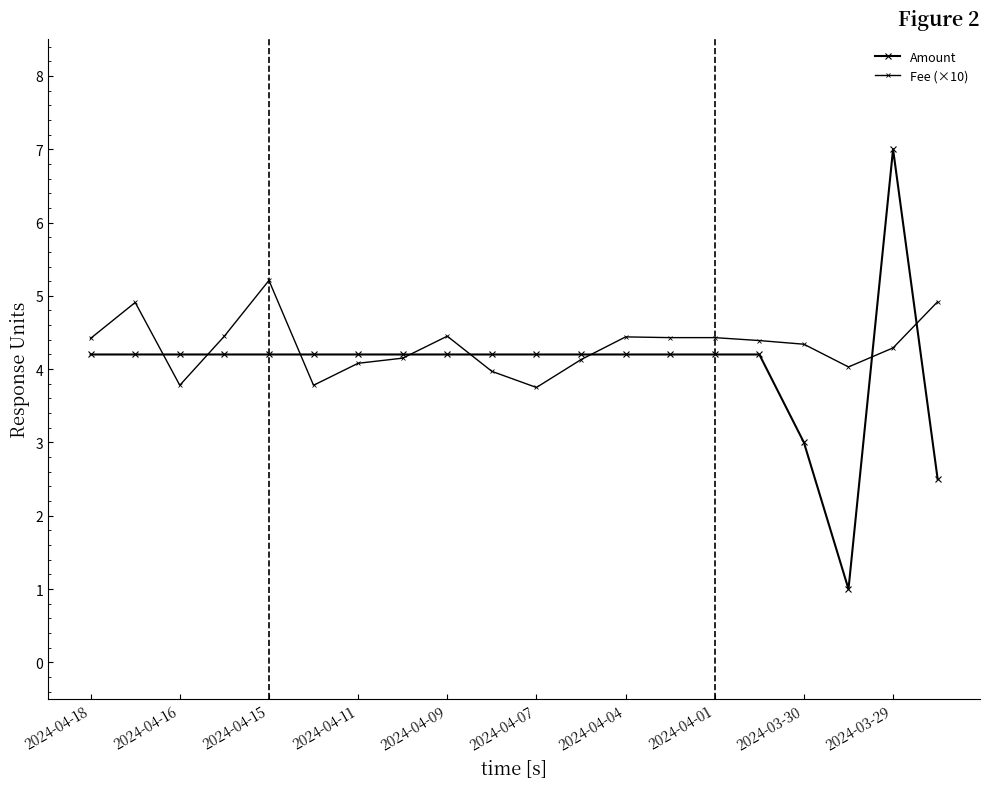

How many lines are shown in the chart?

2